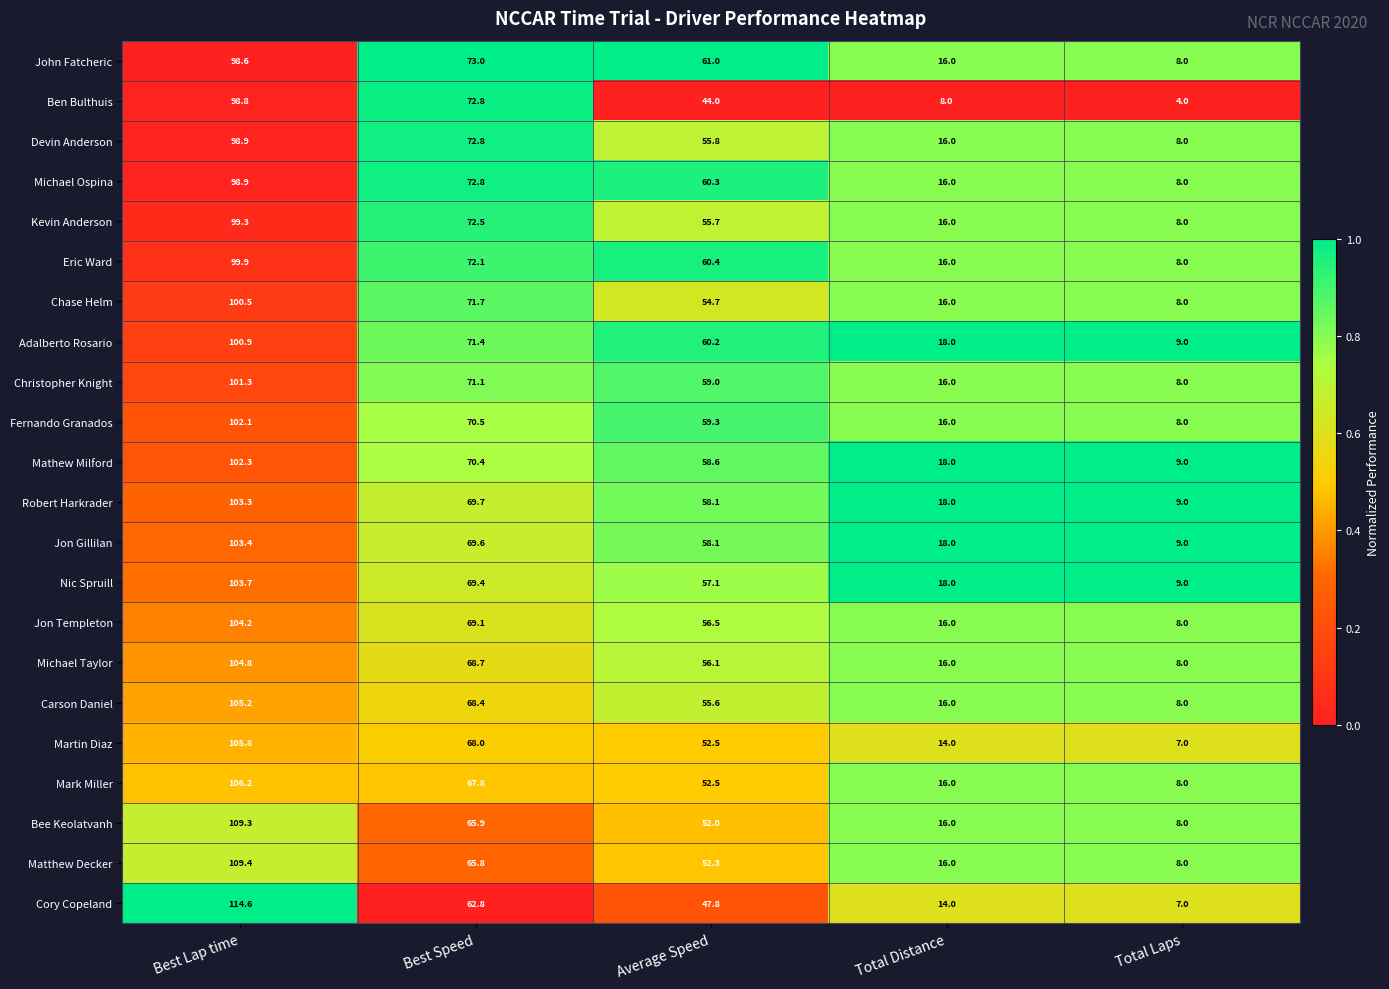

List the labels in order of Nic Spruill value, smallest first.

Total Laps, Total Distance, Average Speed, Best Speed, Best Lap time